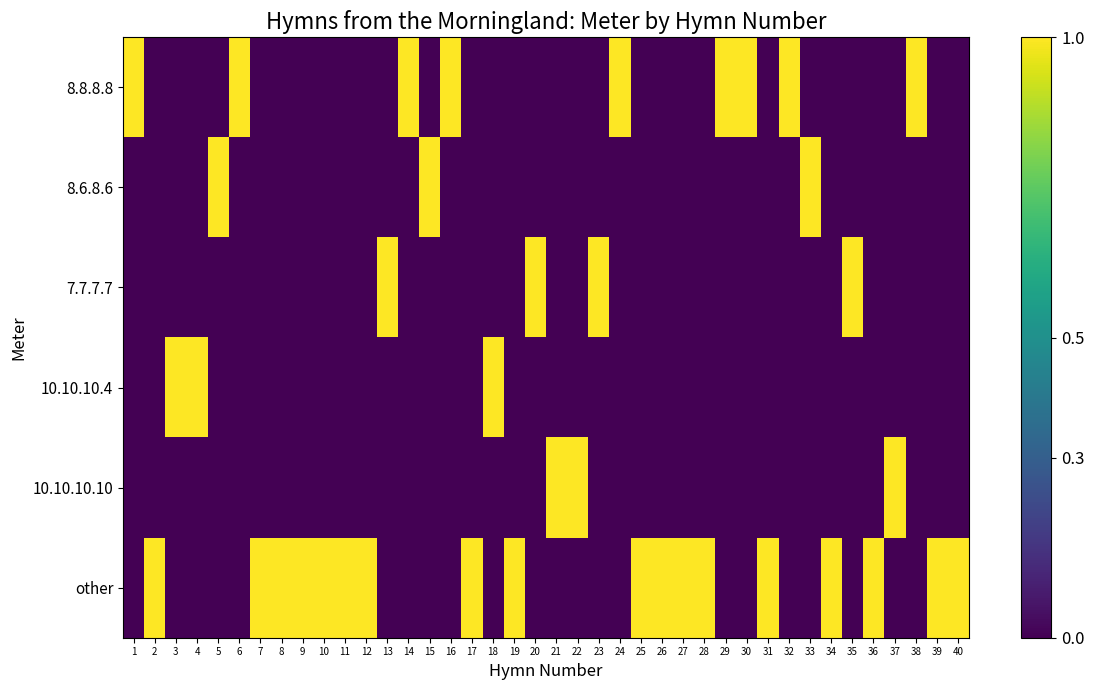

Reading right to left, list all the values displayed in this chart.

8.8.8.8: 40=0	39=0	38=1	37=0	36=0	35=0	34=0	33=0	32=1	31=0	30=1	29=1	28=0	27=0	26=0	25=0	24=1	23=0	22=0	21=0	20=0	19=0	18=0	17=0	16=1	15=0	14=1	13=0	12=0	11=0	10=0	9=0	8=0	7=0	6=1	5=0	4=0	3=0	2=0	1=1
8.6.8.6: 40=0	39=0	38=0	37=0	36=0	35=0	34=0	33=1	32=0	31=0	30=0	29=0	28=0	27=0	26=0	25=0	24=0	23=0	22=0	21=0	20=0	19=0	18=0	17=0	16=0	15=1	14=0	13=0	12=0	11=0	10=0	9=0	8=0	7=0	6=0	5=1	4=0	3=0	2=0	1=0
7.7.7.7: 40=0	39=0	38=0	37=0	36=0	35=1	34=0	33=0	32=0	31=0	30=0	29=0	28=0	27=0	26=0	25=0	24=0	23=1	22=0	21=0	20=1	19=0	18=0	17=0	16=0	15=0	14=0	13=1	12=0	11=0	10=0	9=0	8=0	7=0	6=0	5=0	4=0	3=0	2=0	1=0
10.10.10.4: 40=0	39=0	38=0	37=0	36=0	35=0	34=0	33=0	32=0	31=0	30=0	29=0	28=0	27=0	26=0	25=0	24=0	23=0	22=0	21=0	20=0	19=0	18=1	17=0	16=0	15=0	14=0	13=0	12=0	11=0	10=0	9=0	8=0	7=0	6=0	5=0	4=1	3=1	2=0	1=0
10.10.10.10: 40=0	39=0	38=0	37=1	36=0	35=0	34=0	33=0	32=0	31=0	30=0	29=0	28=0	27=0	26=0	25=0	24=0	23=0	22=1	21=1	20=0	19=0	18=0	17=0	16=0	15=0	14=0	13=0	12=0	11=0	10=0	9=0	8=0	7=0	6=0	5=0	4=0	3=0	2=0	1=0
other: 40=1	39=1	38=0	37=0	36=1	35=0	34=1	33=0	32=0	31=1	30=0	29=0	28=1	27=1	26=1	25=1	24=0	23=0	22=0	21=0	20=0	19=1	18=0	17=1	16=0	15=0	14=0	13=0	12=1	11=1	10=1	9=1	8=1	7=1	6=0	5=0	4=0	3=0	2=1	1=0